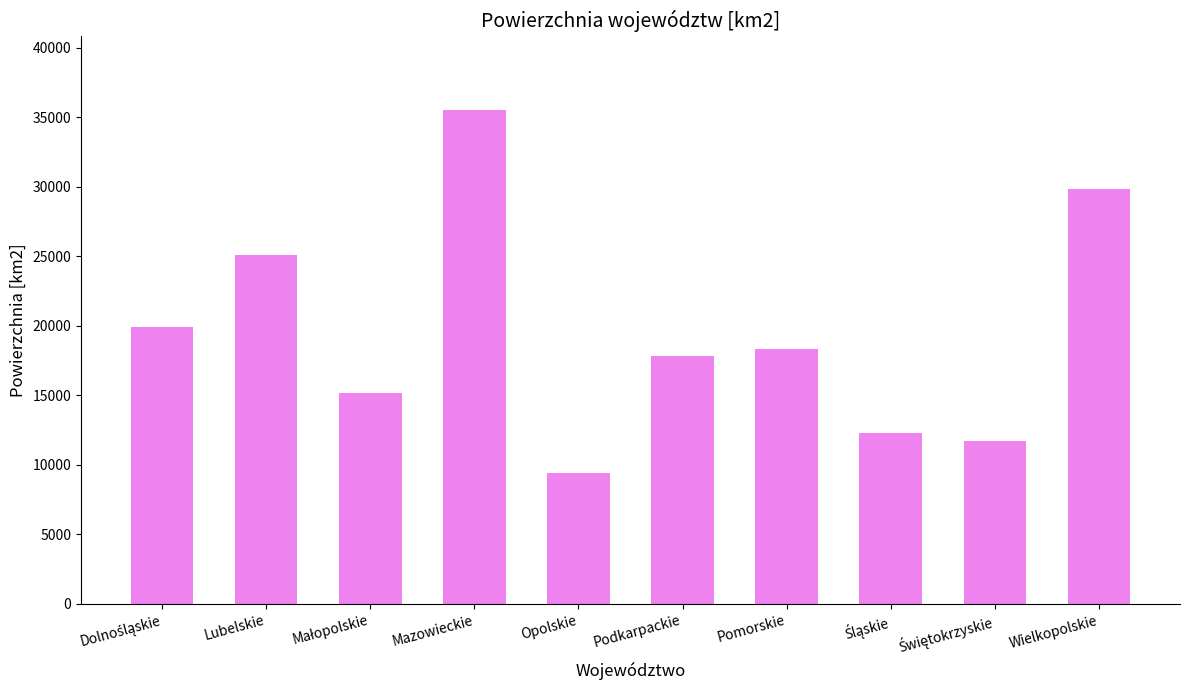

Approximately how many times larger is the value at Podkarpackie compared to Mazowieckie?

0.5